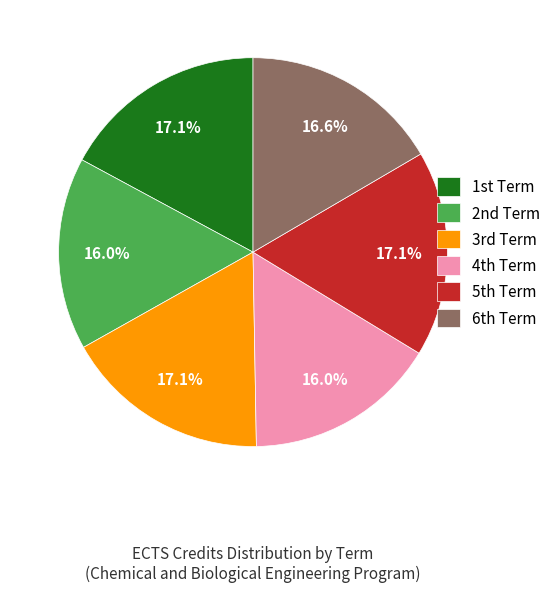

Is there a majority slice in this chart?

No